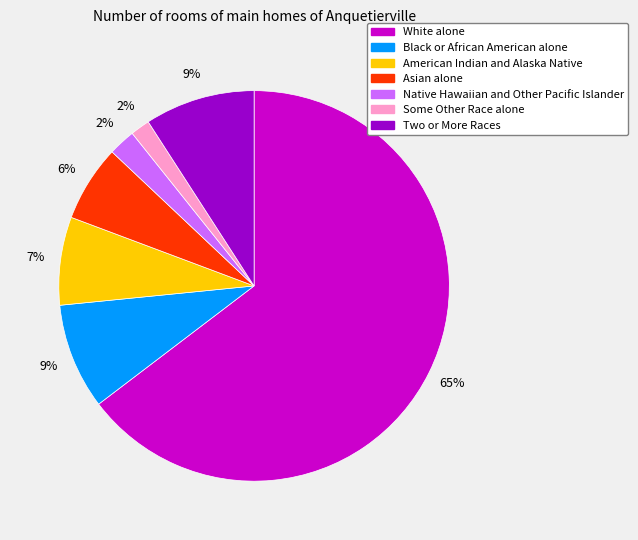

Count the number of slices in the pie.

7